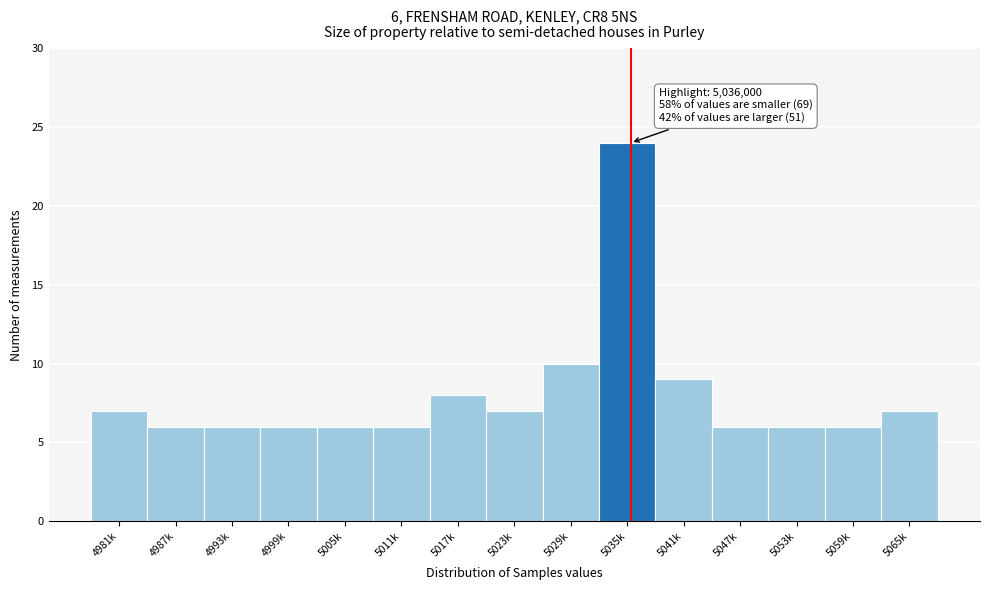

Reading left to right, transcribe all the data shown in this chart.

7	6	6	6	6	6	8	7	10	24	9	6	6	6	7